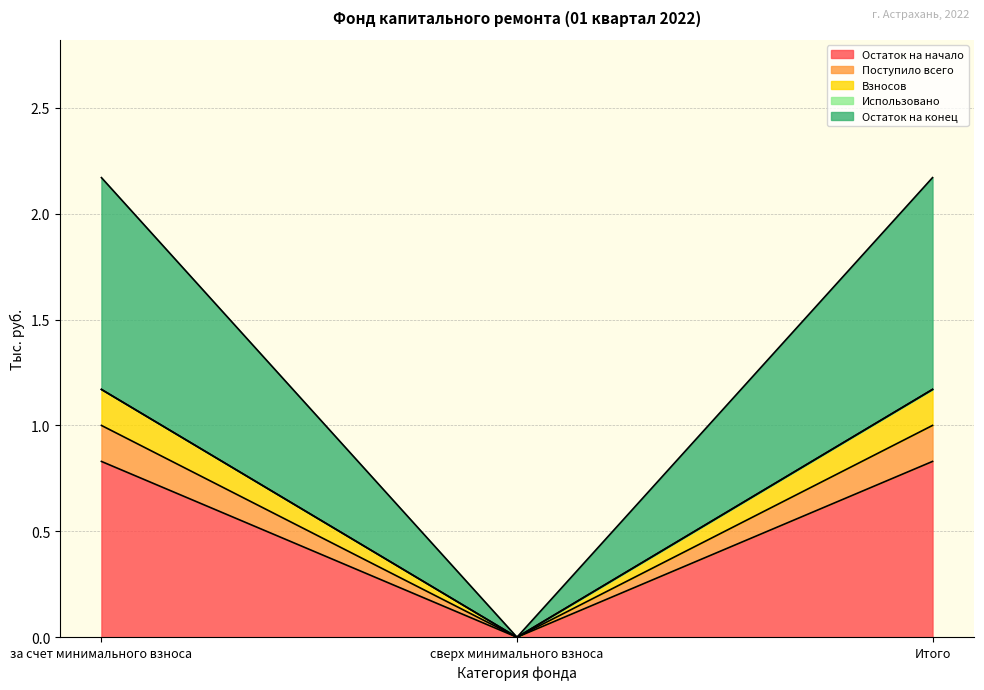

Does the chart display data point markers on the line(s)?

No